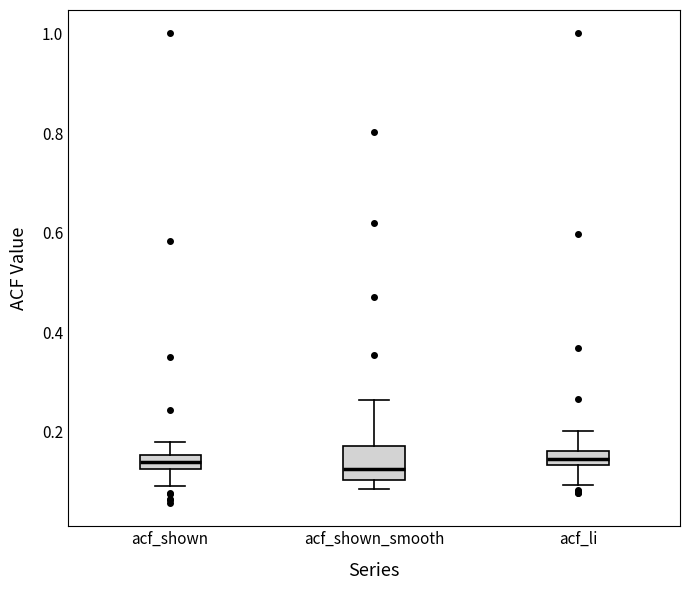

Where does the lower whisker of the box for acf_li end on the y-axis? The values are not printed on the chart, so give them approximately, as read against the axis.

0.10